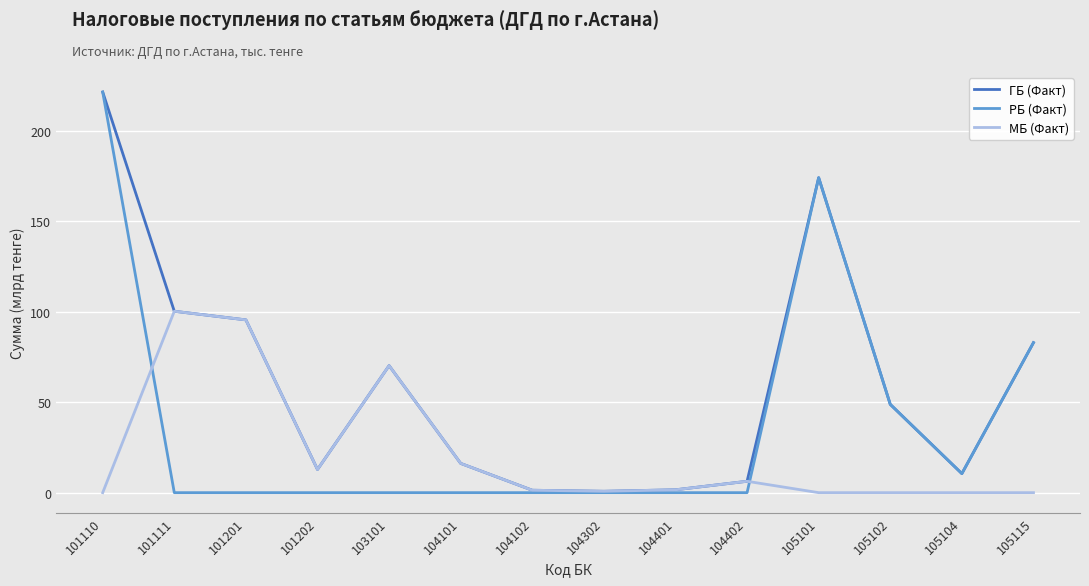

The ГБ (Факт) series shows 85.1 at 105101. True or false?

False